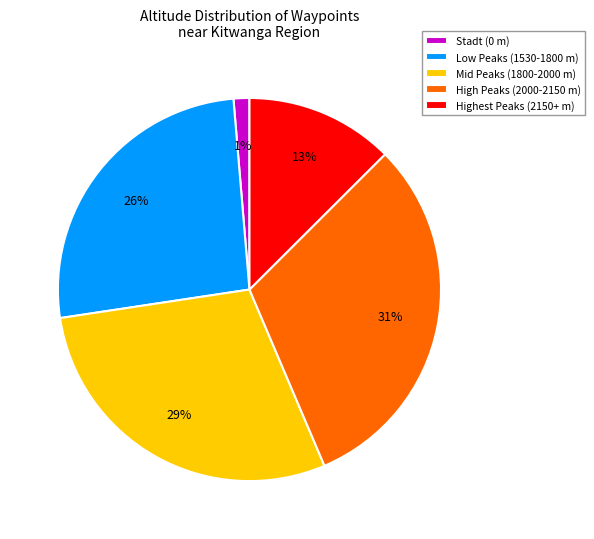

Is Low Peaks (1530-1800 m) the majority of the pie?

No